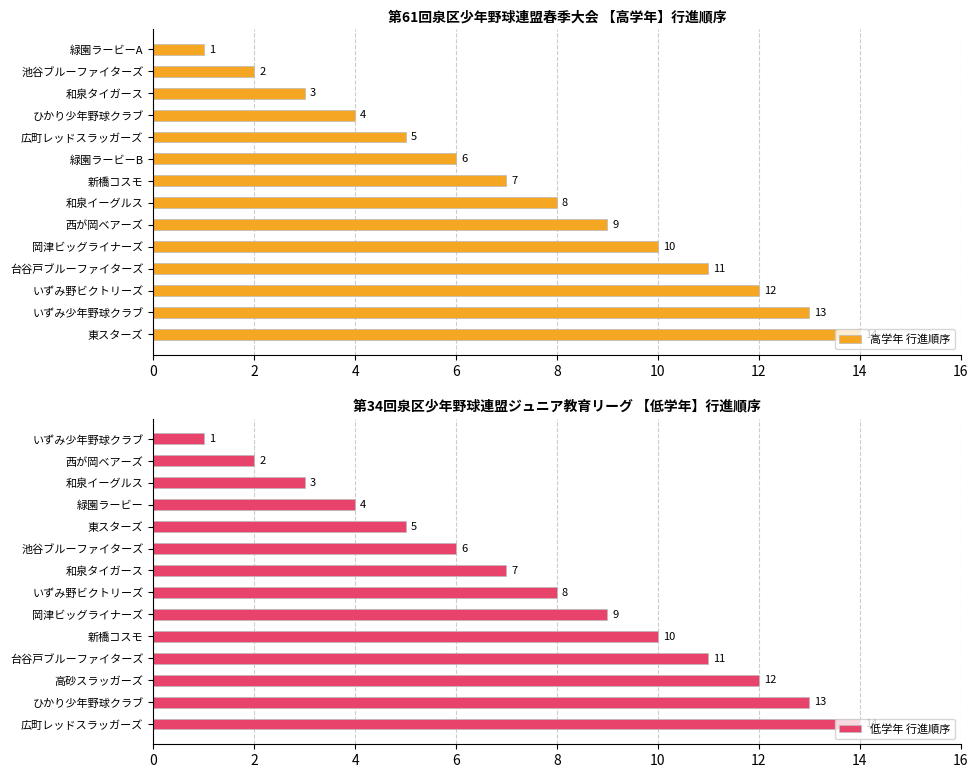

At which label is 高学年 行進順序 closest to 7?

新橋コスモ